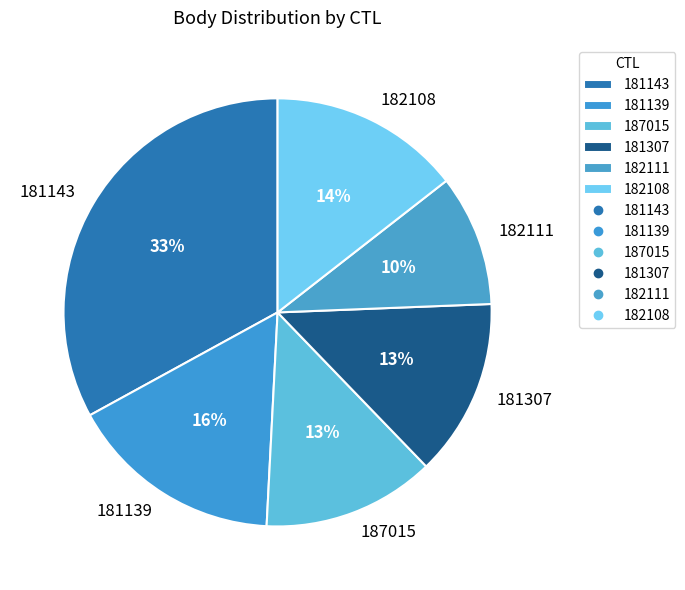

Is it true that 181139 is 16% of the pie?

True